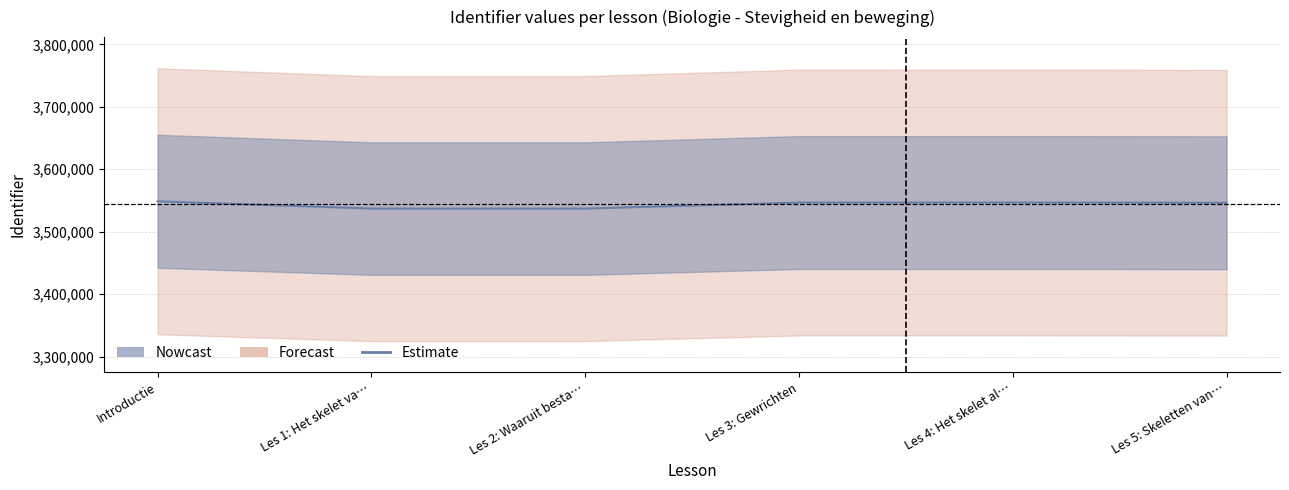

What position from the left is Les 4: Het skelet al…?

5